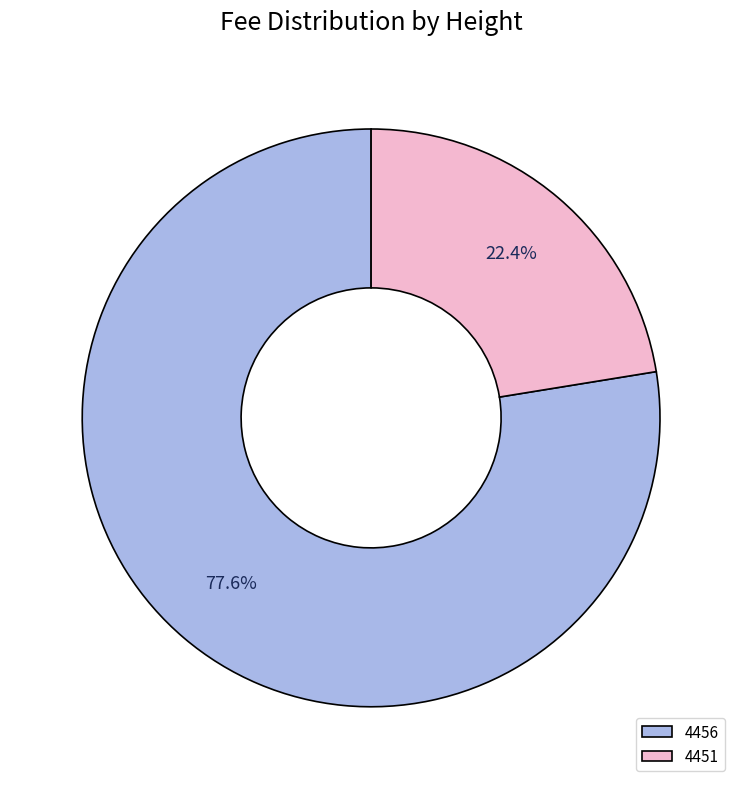

Rank the categories by value from lowest to highest.

4451, 4456